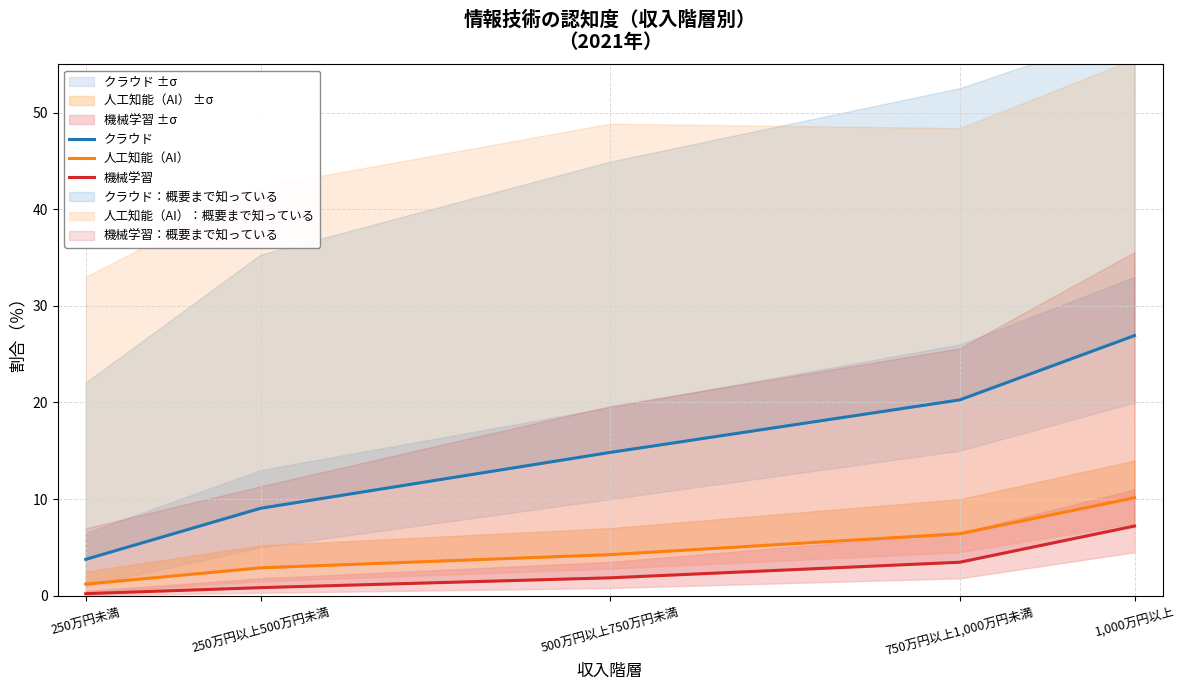

Reading left to right, what are all the values shown in this chart?

クラウド: 250万円未満=3.8	250万円以上500万円未満=9.1	500万円以上750万円未満=14.8	750万円以上1,000万円未満=20.3	1,000万円以上=26.9
人工知能（AI）: 250万円未満=1.2	250万円以上500万円未満=2.9	500万円以上750万円未満=4.3	750万円以上1,000万円未満=6.4	1,000万円以上=10.1
機械学習: 250万円未満=0.2	250万円以上500万円未満=0.8	500万円以上750万円未満=1.9	750万円以上1,000万円未満=3.5	1,000万円以上=7.2